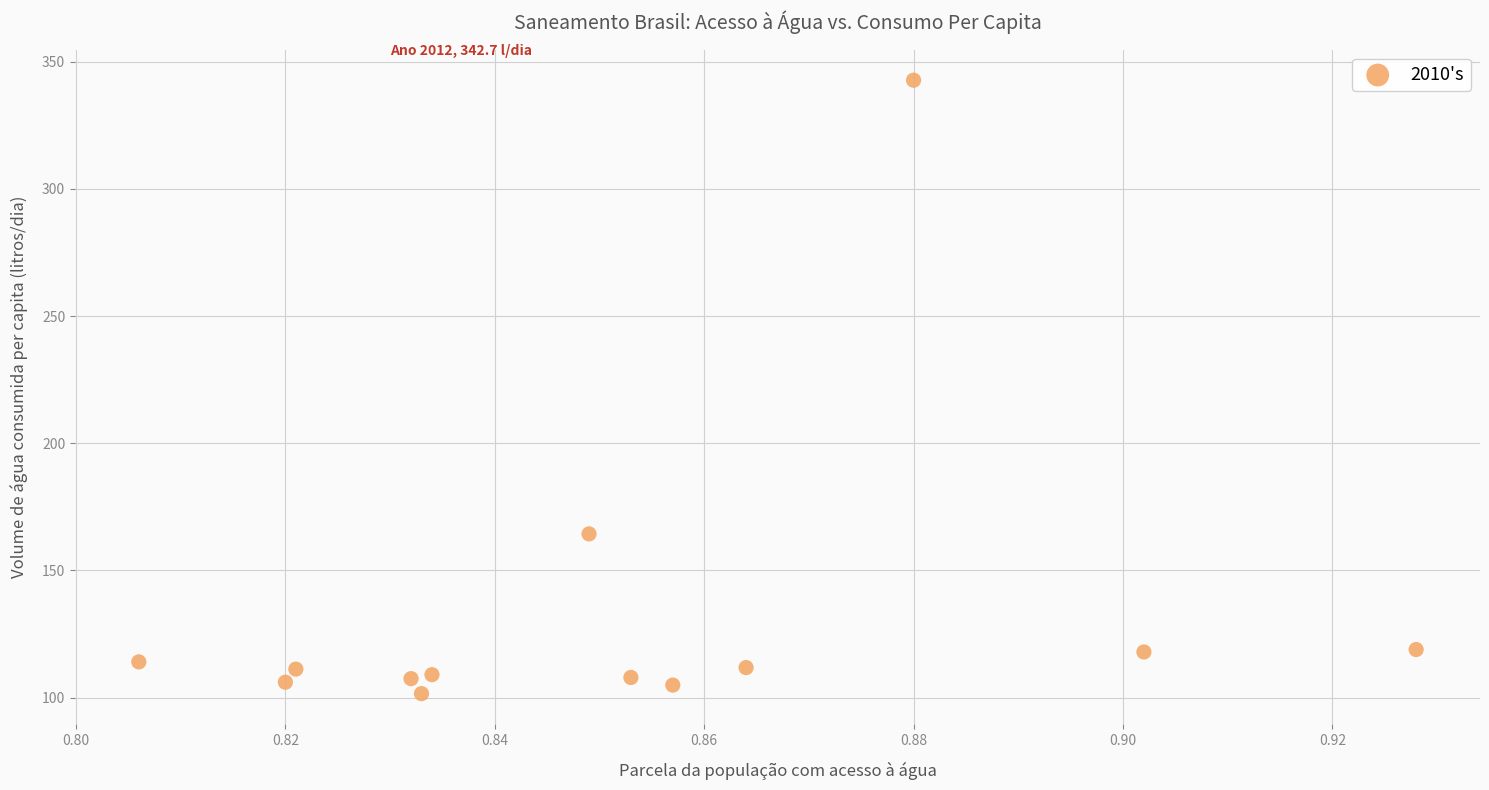

What Y value in the scatter plot is closest to 222?

164.4